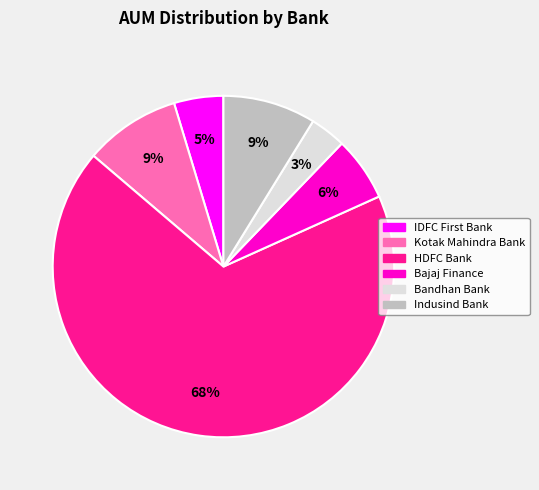

To the nearest percent, what percentage of the pie is Bandhan Bank?

3%